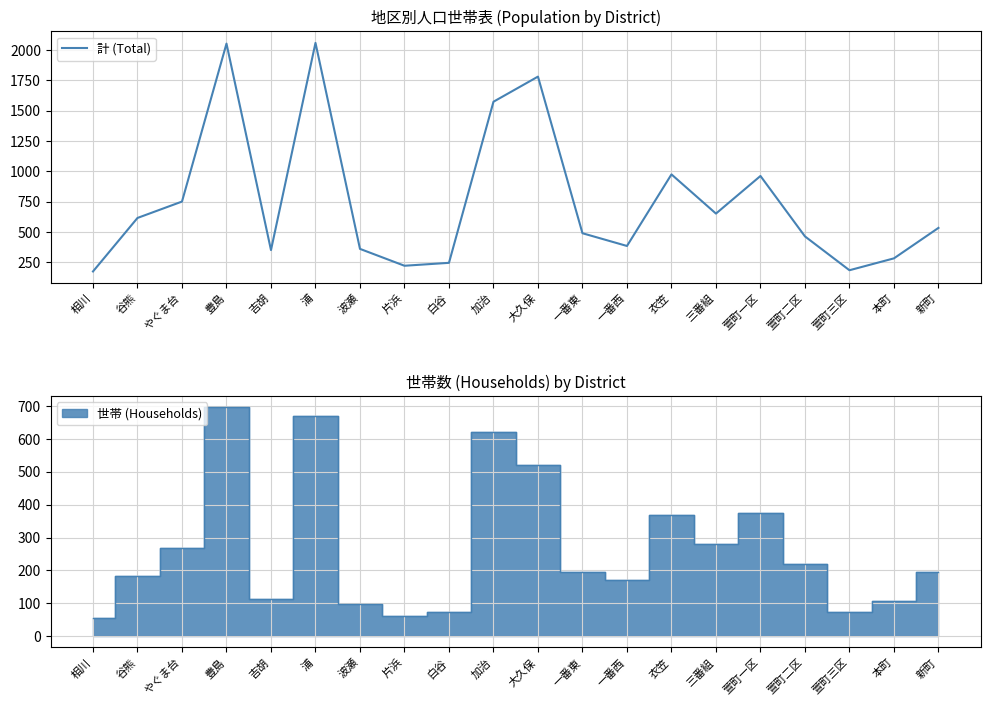

List the labels in order of value, smallest first.

相川, 萱町三区, 片浜, 白谷, 本町, 吉胡, 波瀬, 一番西, 萱町二区, 一番東, 新町, 谷熊, 三番組, やぐま台, 萱町一区, 衣笠, 加治, 大久保, 豊島, 浦